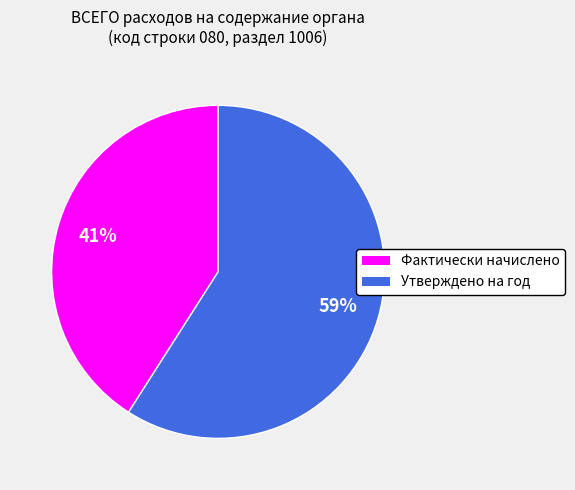

Which category accounts for the majority?

Утверждено на год